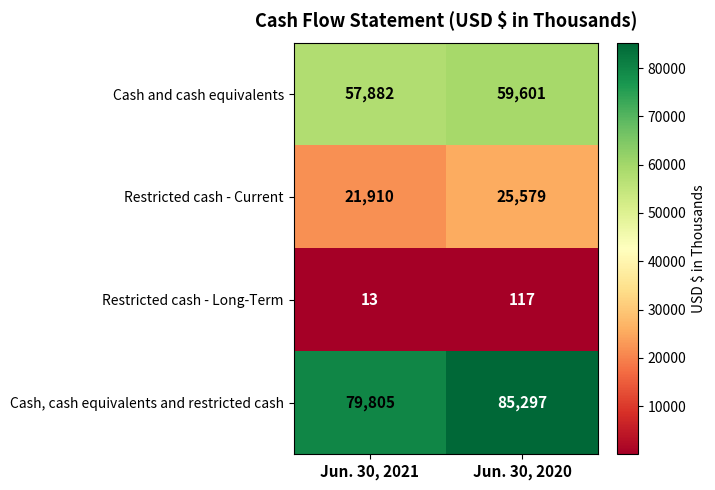

How many distinct data groups are displayed?

4